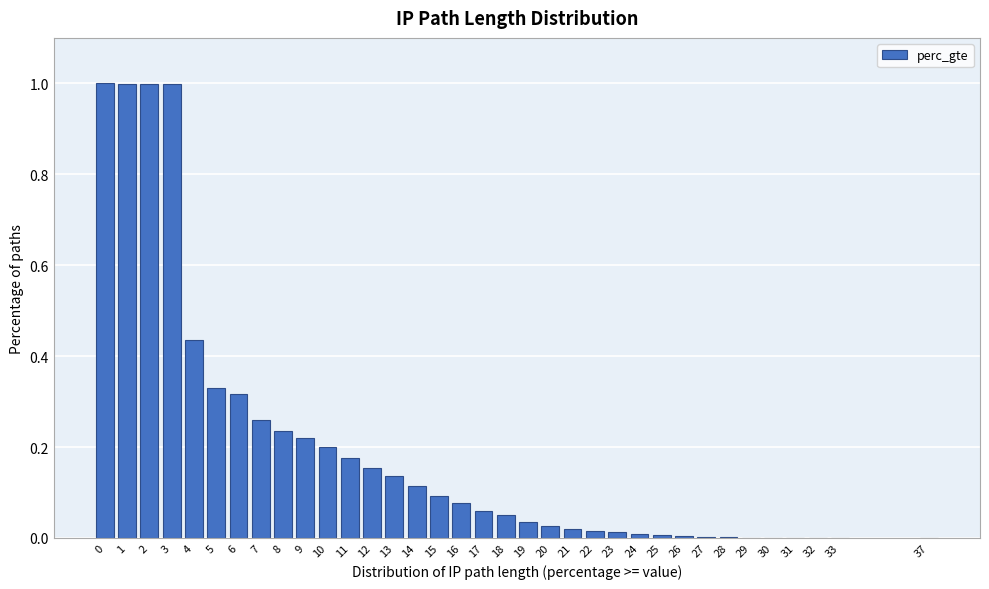

What is the change in value from 4 to 20?

-0.4